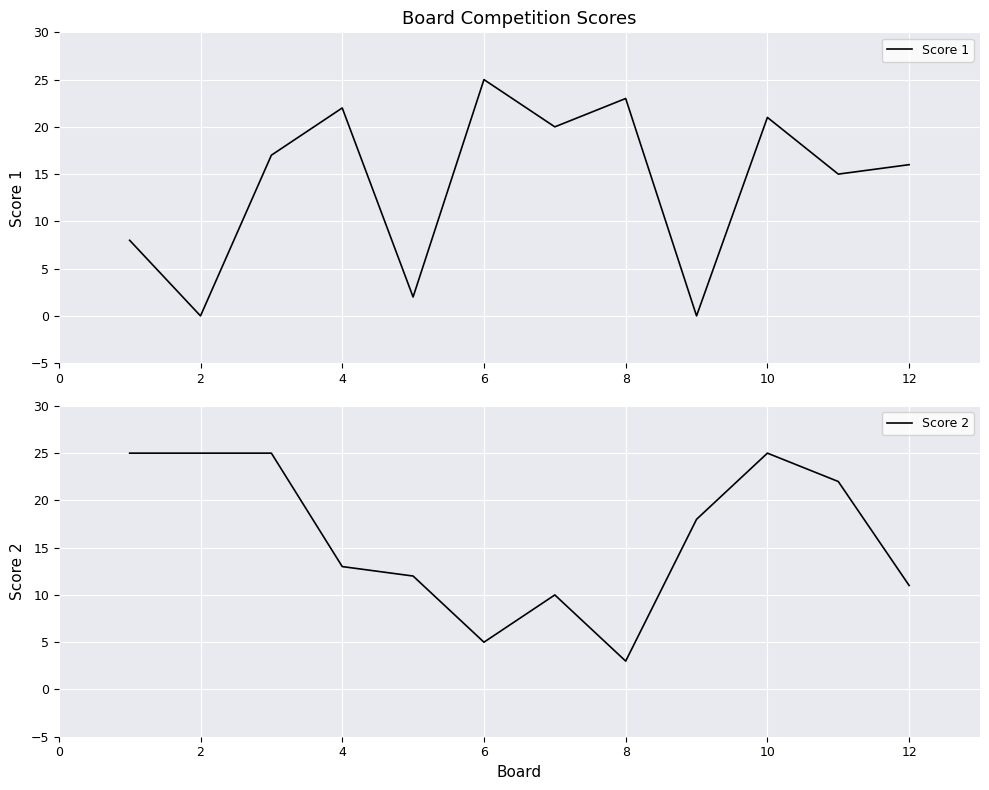

What are all the series names shown in the legend?

Score 1, Score 2